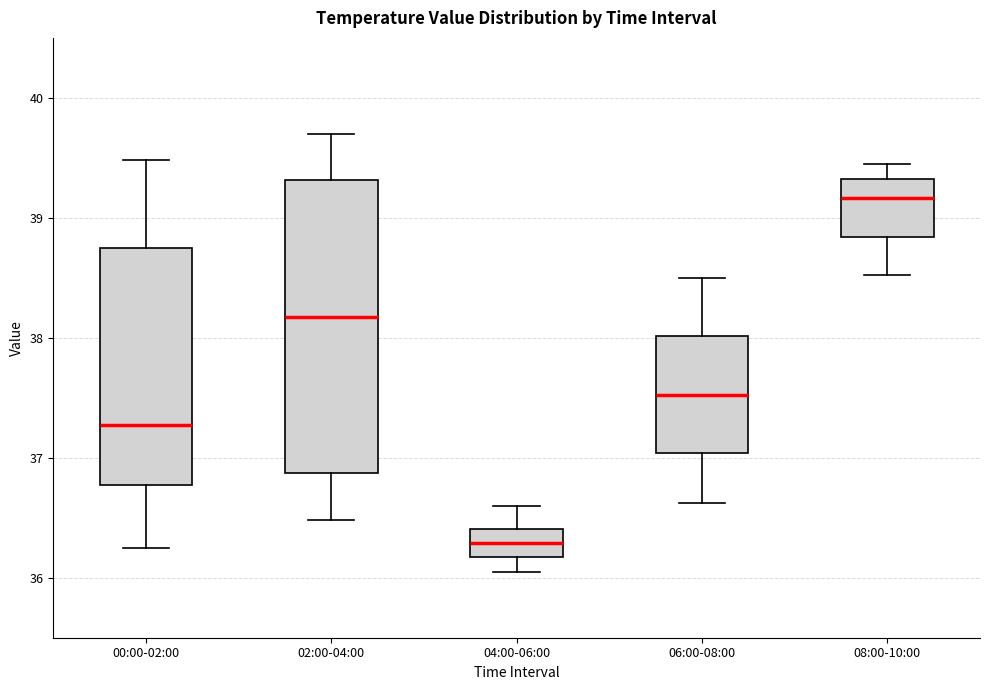

Reading left to right, transcribe this box plot: for each box, give where its median line is, the range the box spans, and where its two whiskers end, as read against the y-axis. The values are not printed on the chart, so give them approximately, as read against the axis.

00:00-02:00: median 37.3, box 36.8 to 38.7, whiskers 36.3 to 39.5
02:00-04:00: median 38.2, box 36.9 to 39.3, whiskers 36.5 to 39.7
04:00-06:00: median 36.3, box 36.2 to 36.4, whiskers 36.1 to 36.6
06:00-08:00: median 37.5, box 37.0 to 38.0, whiskers 36.6 to 38.5
08:00-10:00: median 39.2, box 38.8 to 39.3, whiskers 38.5 to 39.5